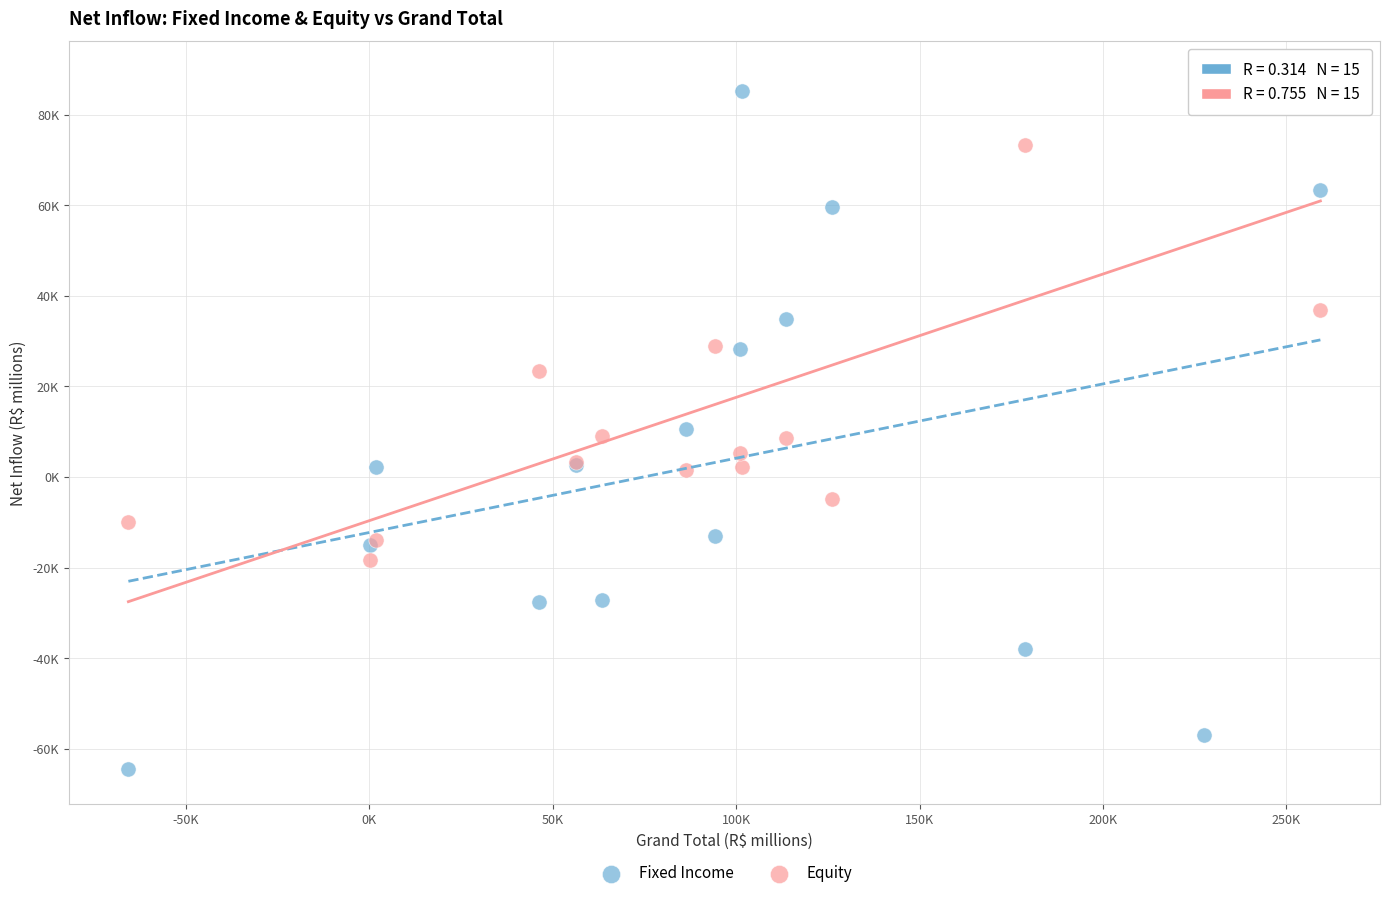

Which series contains the lowest Y value?

Fixed Income